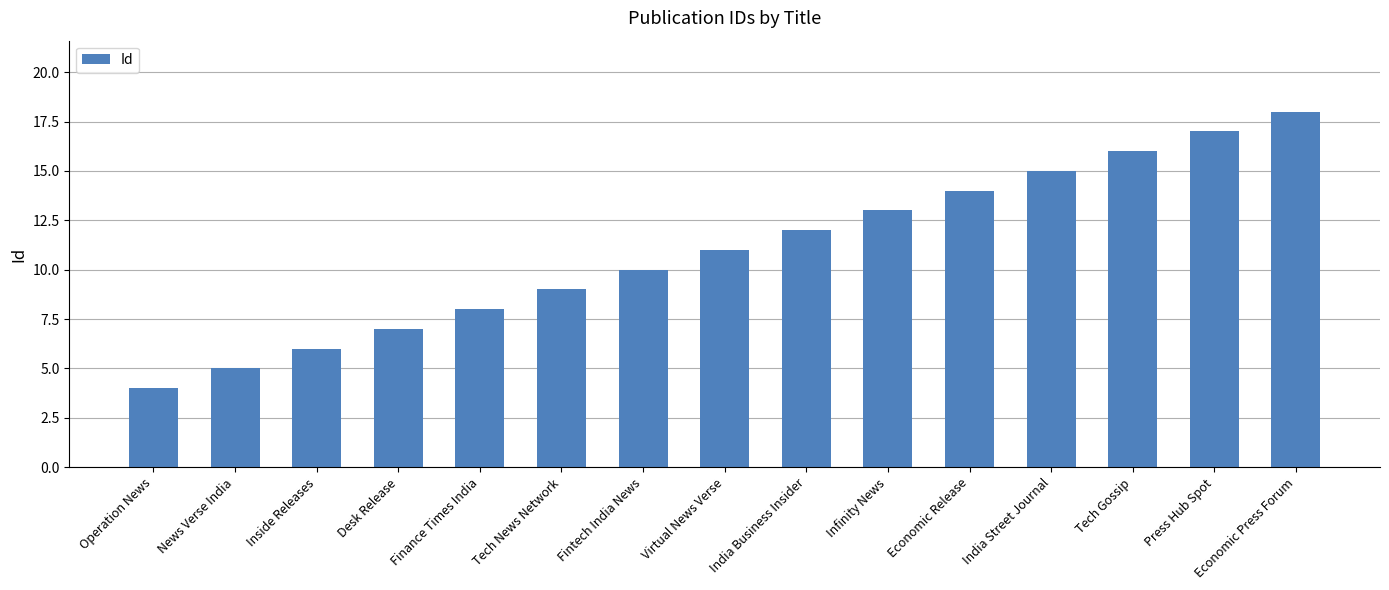

Does the chart contain stacked bars?

No